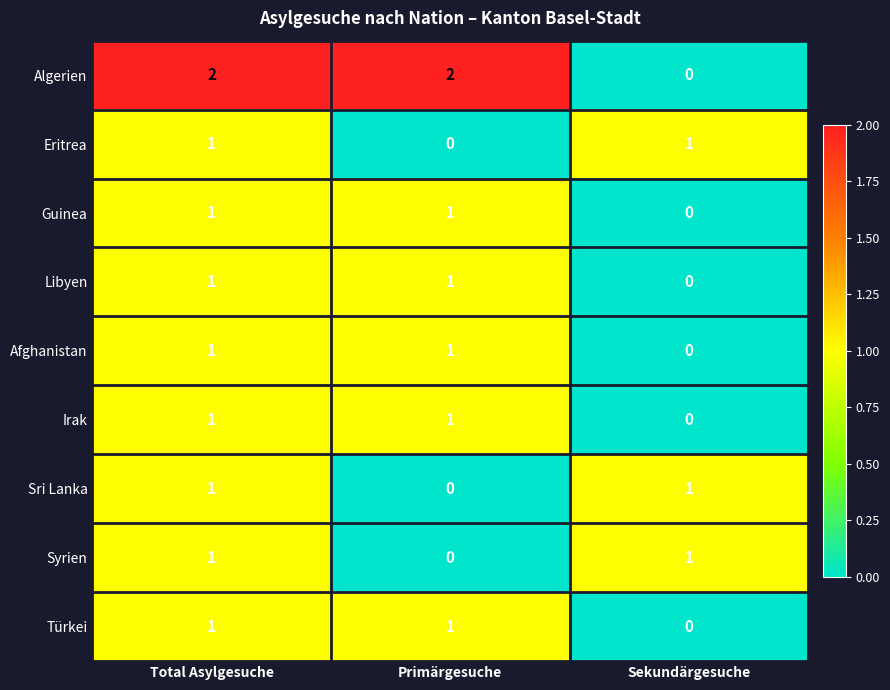

How many categories are shown in the chart?

3